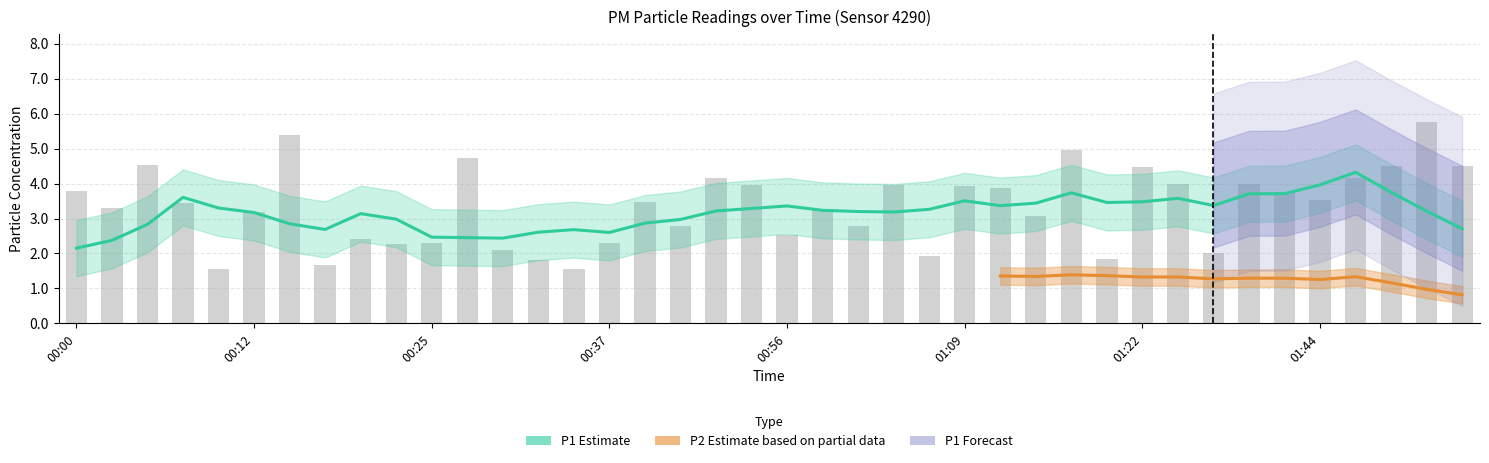

Rank the categories by value from highest to lowest.

01:51, 00:15, 01:16, 00:27, 00:05, 01:49, 01:54, 01:22, 00:51, 01:46, 01:24, 01:35, 00:54, 01:04, 01:09, 01:12, 00:00, 01:41, 01:44, 00:39, 00:07, 00:02, 00:59, 00:12, 01:14, 00:49, 01:01, 00:56, 00:20, 00:25, 00:37, 00:22, 00:30, 01:30, 01:06, 01:19, 00:32, 00:17, 00:10, 00:35